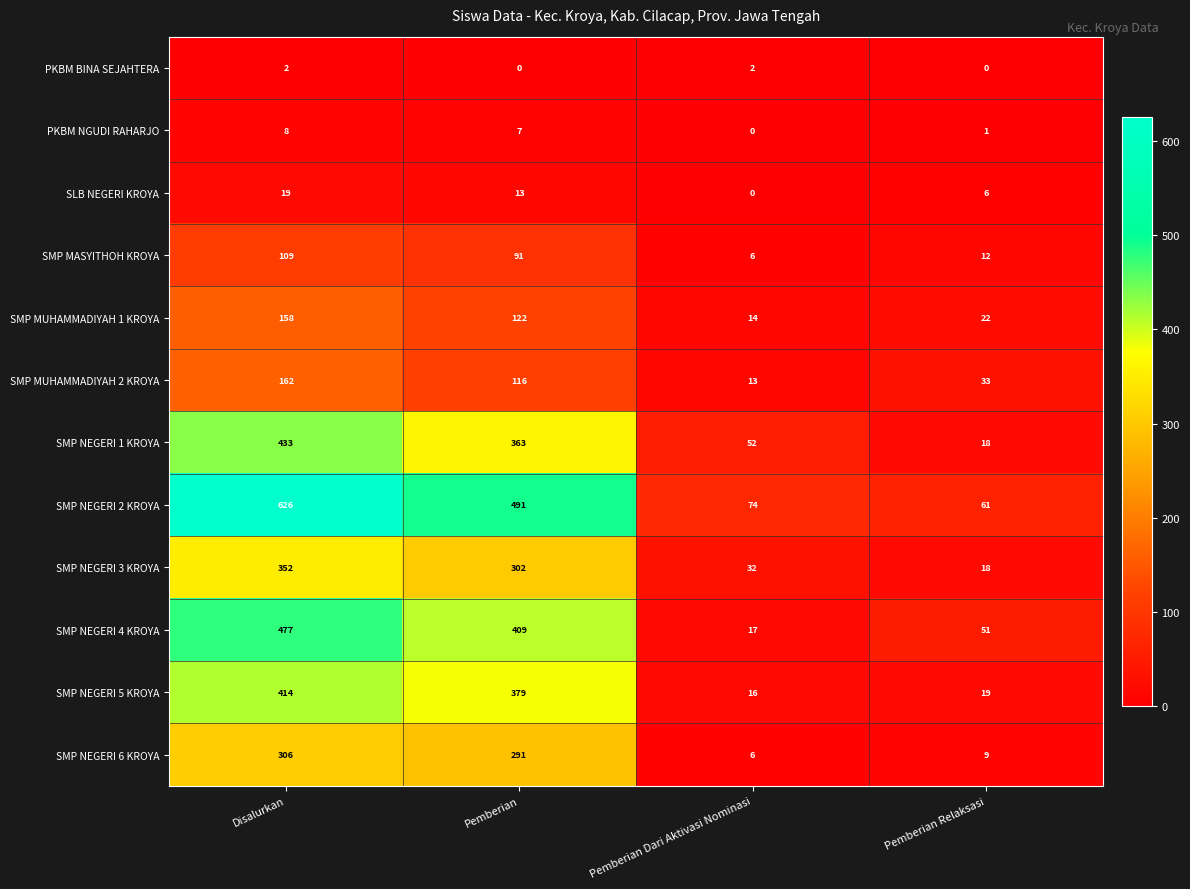

What is the sum of all PKBM NGUDI RAHARJO values?

16